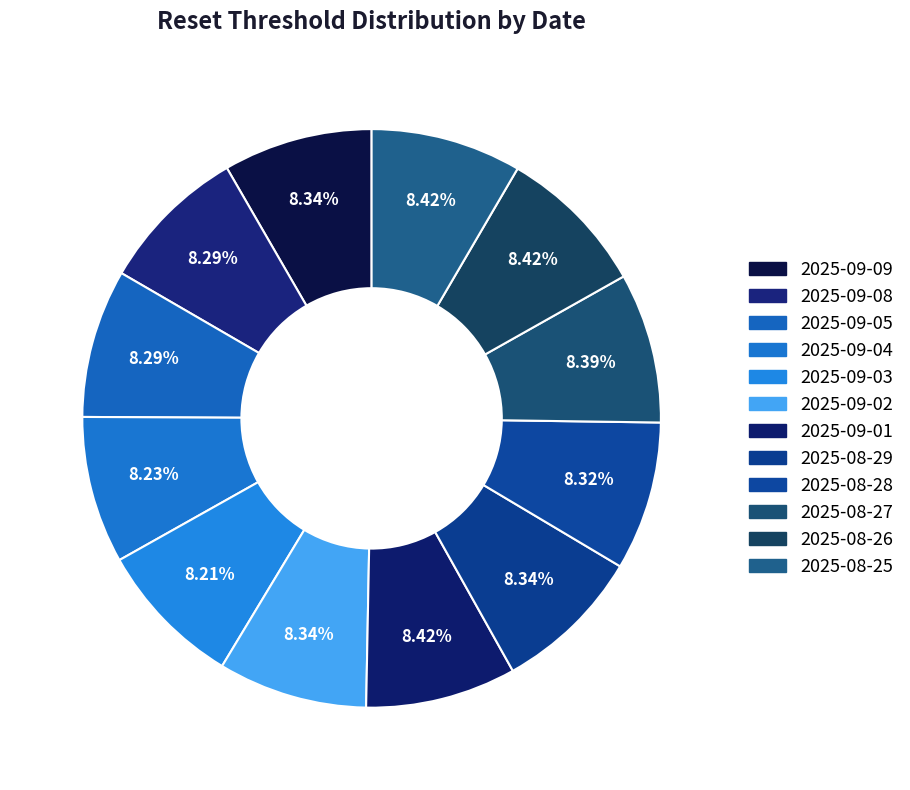

Rank the categories by value from lowest to highest.

2025-09-03, 2025-09-04, 2025-09-08, 2025-09-05, 2025-08-28, 2025-08-29, 2025-09-09, 2025-09-02, 2025-08-27, 2025-08-26, 2025-08-25, 2025-09-01